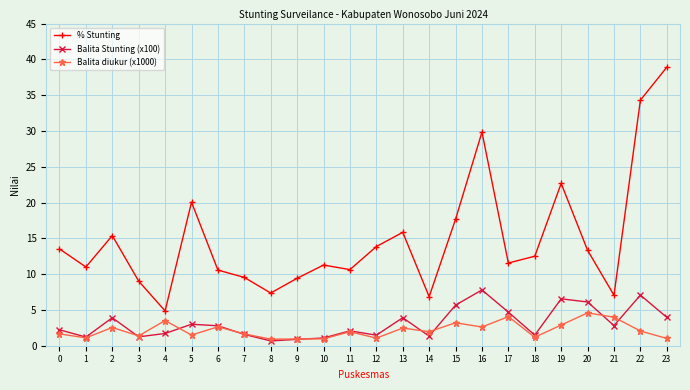

Which category has the highest value across all series?

23